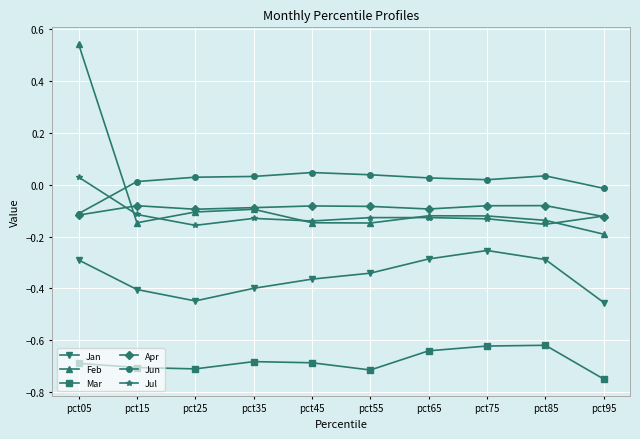

How many data points does each series have?

10